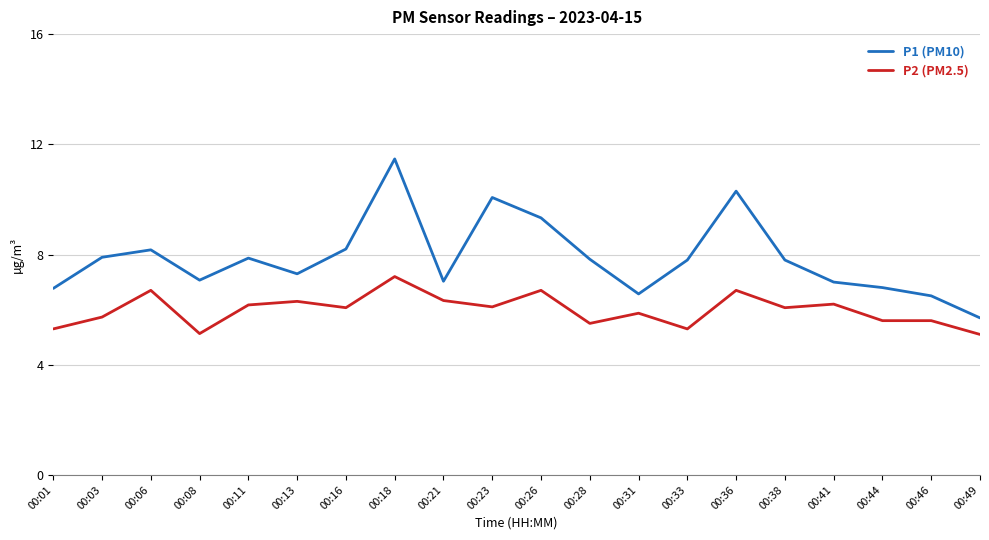

Where does the P1 (PM10) series first go above 7?

00:03